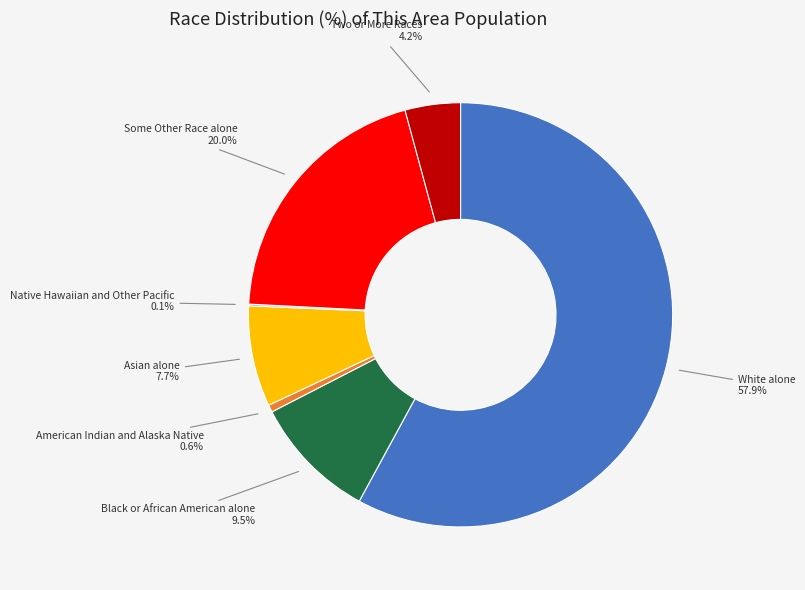

True or false: Two or More Races accounts for 11% of the total.

False